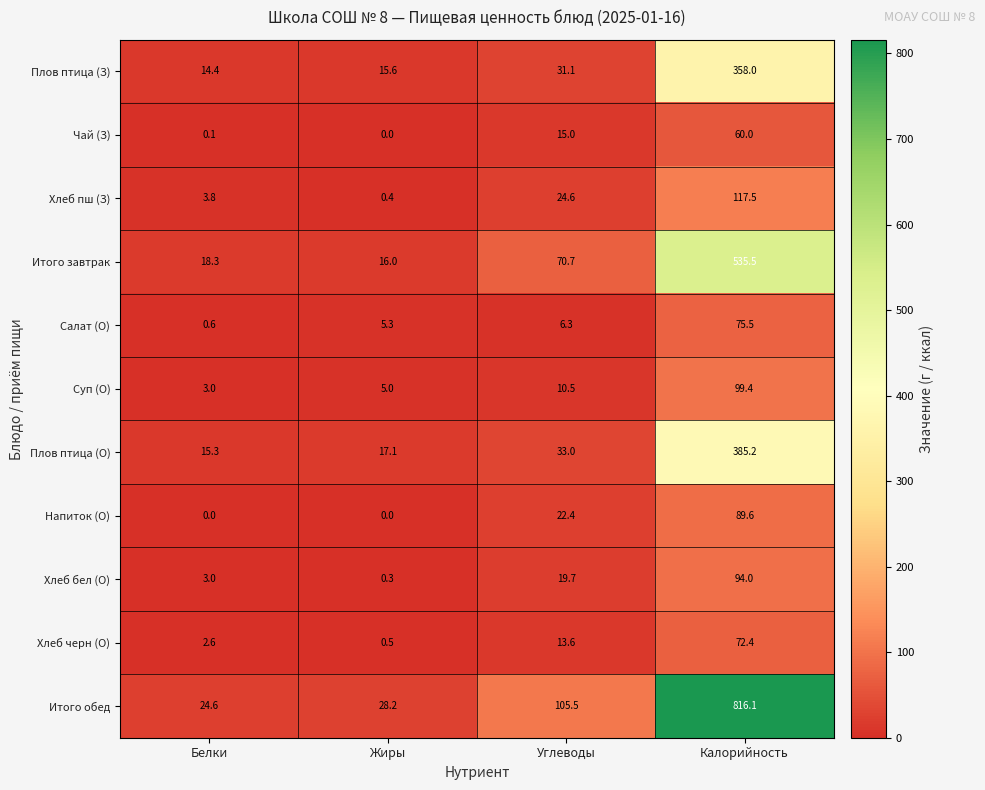

What is the approximate value of Хлеб черн (О) at Жиры?

0.5